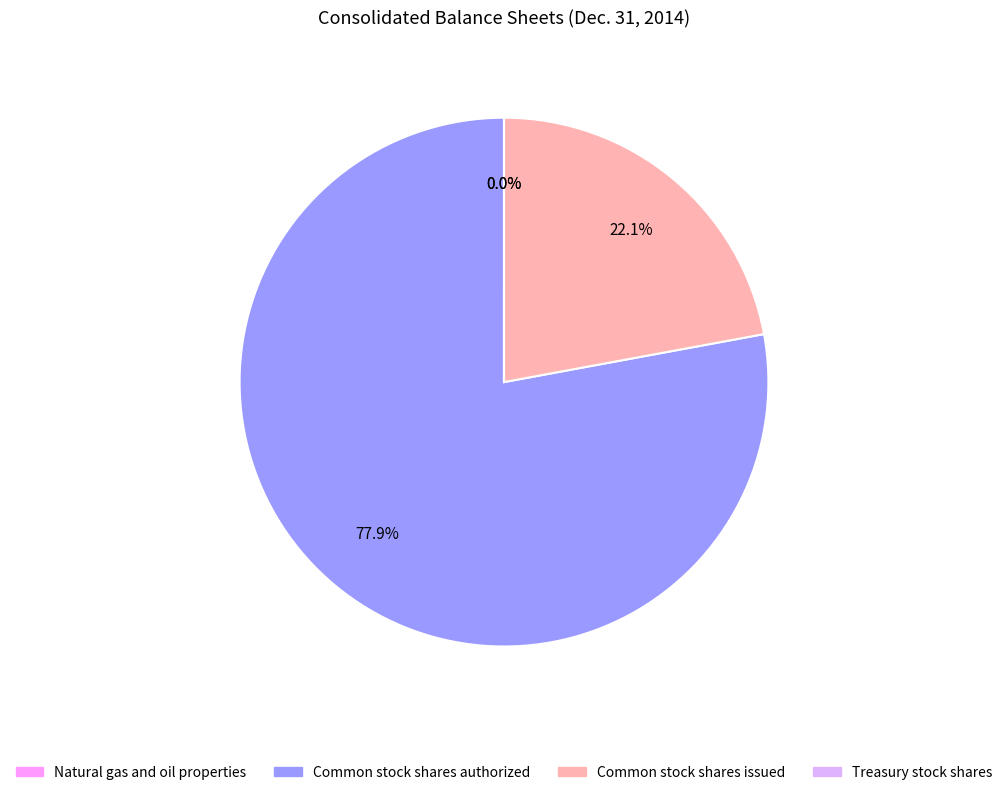

What percentage is NOT represented by Common stock shares authorized?

22.1%